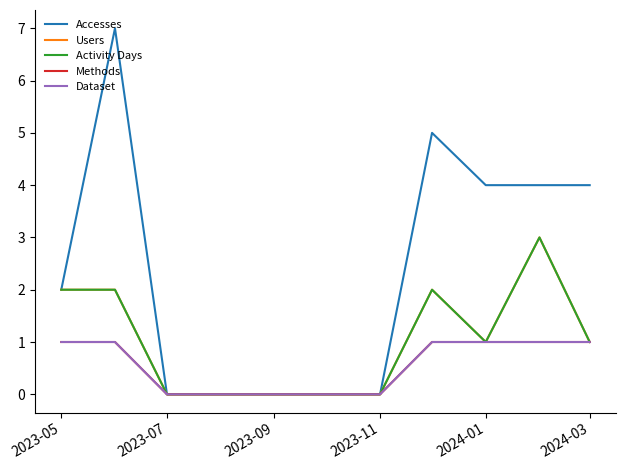

True or false: Methods and Users cross at least once.

False